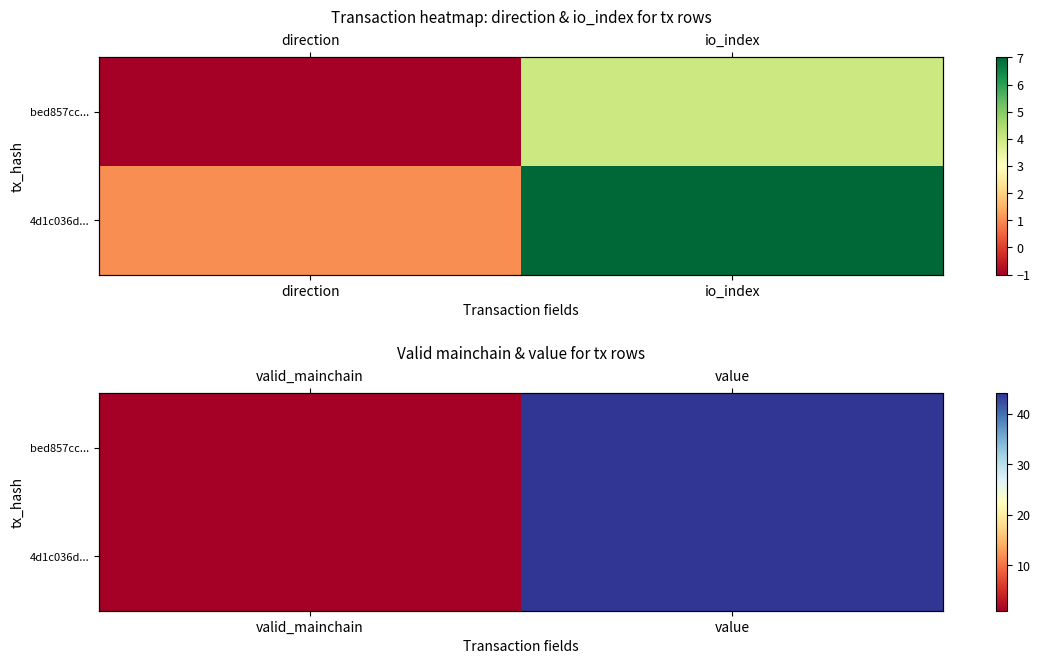

Which has a higher value, value or valid_mainchain?

value